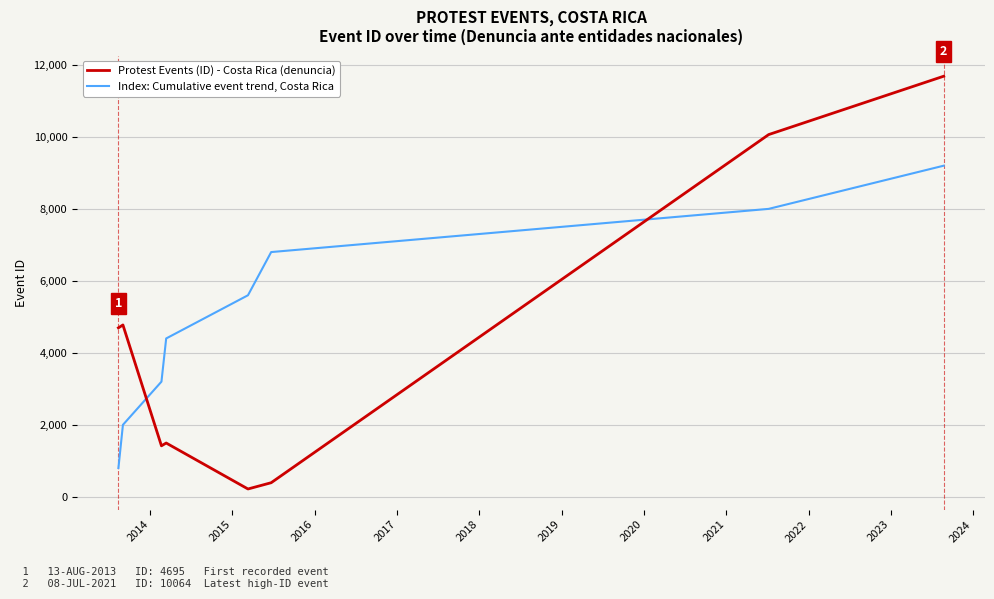

How many intersections are there between Protest Events (ID) - Costa Rica (denuncia) and Index: Cumulative event trend, Costa Rica?

2